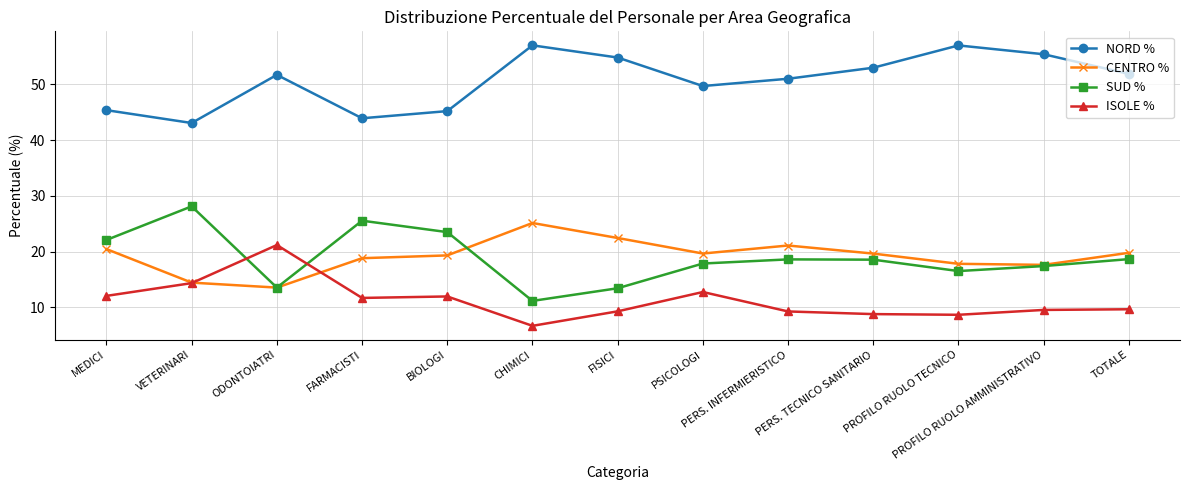

True or false: ISOLE % has more than 0 interior local peaks.

True